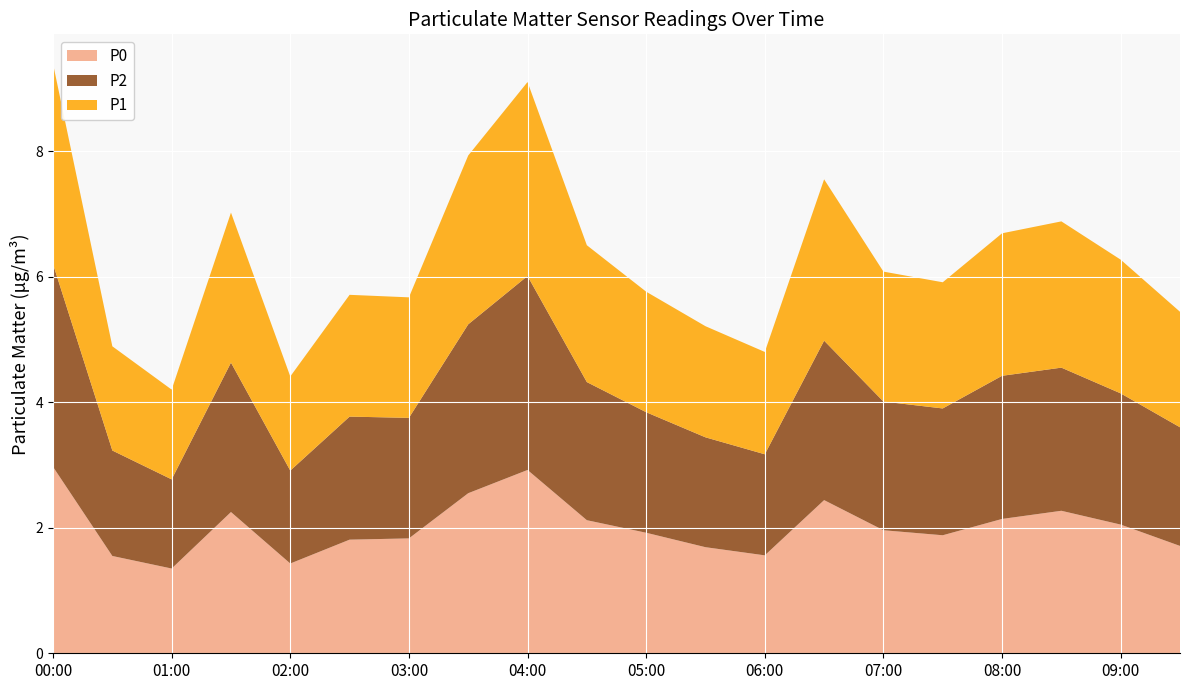

Reading left to right, transcribe all the data shown in this chart.

P0: 00:00=3.0	00:30=1.6	01:00=1.4	01:30=2.2	02:00=1.4	02:30=1.8	03:00=1.8	03:30=2.5	04:00=2.9	04:30=2.1	05:00=1.9	05:30=1.7	06:00=1.6	06:30=2.4	07:00=2.0	07:30=1.9	08:00=2.1	08:30=2.3	09:00=2.0	09:30=1.7
P2: 00:00=3.2	00:30=1.7	01:00=1.4	01:30=2.4	02:00=1.5	02:30=2.0	03:00=1.9	03:30=2.7	04:00=3.1	04:30=2.2	05:00=1.9	05:30=1.8	06:00=1.6	06:30=2.5	07:00=2.0	07:30=2.0	08:00=2.3	08:30=2.3	09:00=2.1	09:30=1.9
P1: 00:00=3.2	00:30=1.7	01:00=1.4	01:30=2.4	02:00=1.5	02:30=1.9	03:00=1.9	03:30=2.7	04:00=3.1	04:30=2.2	05:00=1.9	05:30=1.8	06:00=1.6	06:30=2.6	07:00=2.1	07:30=2.0	08:00=2.3	08:30=2.3	09:00=2.1	09:30=1.8